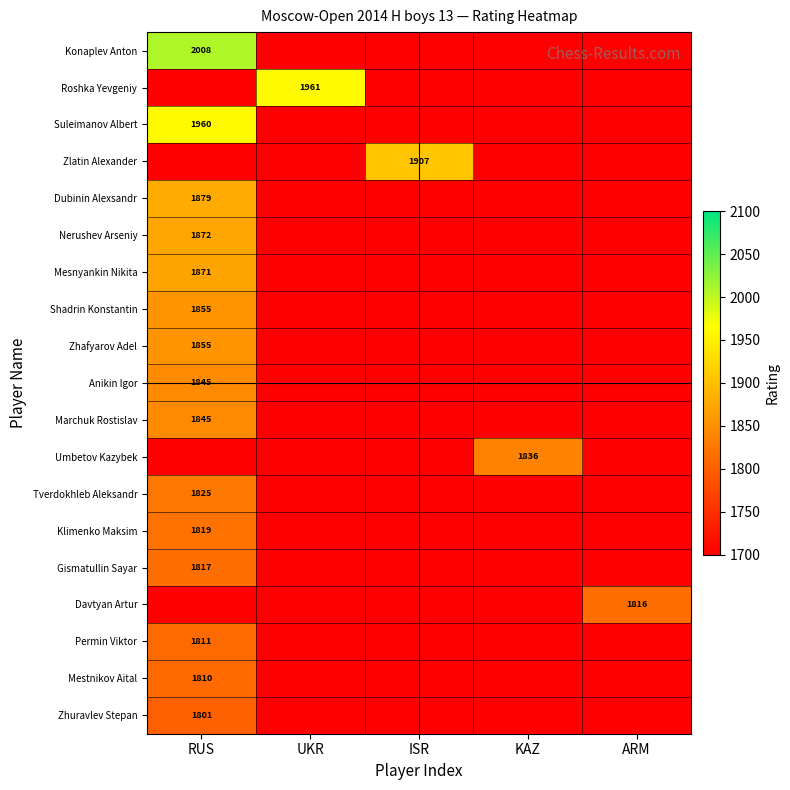

At how many categories does at least one series exceed 1828?

4